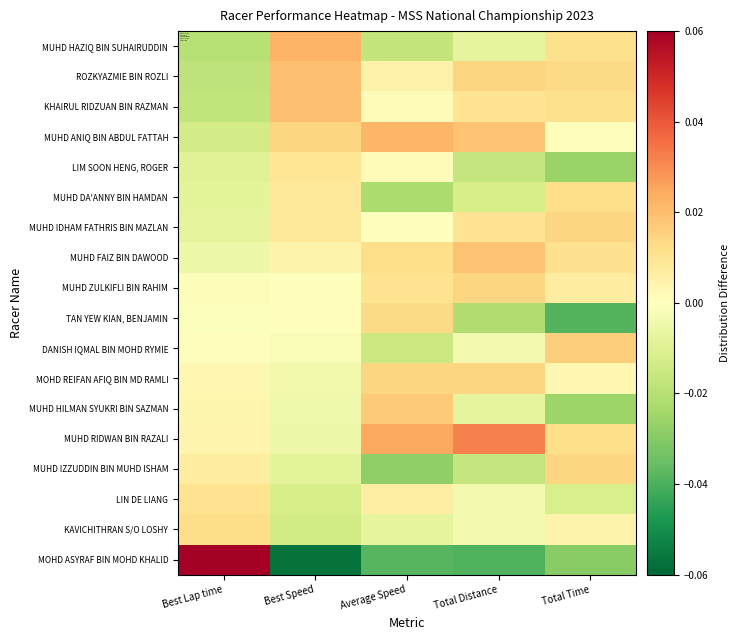

Reading left to right, what are all the values shown in this chart?

MUHD HAZIQ BIN SUHAIRUDDIN: Best Lap time=-0.0	Best Speed=0.0	Average Speed=-0.0	Total Distance=-0.0	Total Time=0.0
ROZKYAZMIE BIN ROZLI: Best Lap time=-0.0	Best Speed=0.0	Average Speed=0.0	Total Distance=0.0	Total Time=0.0
KHAIRUL RIDZUAN BIN RAZMAN: Best Lap time=-0.0	Best Speed=0.0	Average Speed=0.0	Total Distance=0.0	Total Time=0.0
MUHD ANIQ BIN ABDUL FATTAH: Best Lap time=-0.0	Best Speed=0.0	Average Speed=0.0	Total Distance=0.0	Total Time=0.0
LIM SOON HENG, ROGER: Best Lap time=-0.0	Best Speed=0.0	Average Speed=0.0	Total Distance=-0.0	Total Time=-0.0
MUHD DA'ANNY BIN HAMDAN: Best Lap time=-0.0	Best Speed=0.0	Average Speed=-0.0	Total Distance=-0.0	Total Time=0.0
MUHD IDHAM FATHRIS BIN MAZLAN: Best Lap time=-0.0	Best Speed=0.0	Average Speed=-0.0	Total Distance=0.0	Total Time=0.0
MUHD FAIZ BIN DAWOOD: Best Lap time=-0.0	Best Speed=0.0	Average Speed=0.0	Total Distance=0.0	Total Time=0.0
MUHD ZULKIFLI BIN RAHIM: Best Lap time=-0.0	Best Speed=0.0	Average Speed=0.0	Total Distance=0.0	Total Time=0.0
TAN YEW KIAN, BENJAMIN: Best Lap time=-0.0	Best Speed=-0.0	Average Speed=0.0	Total Distance=-0.0	Total Time=-0.0
DANISH IQMAL BIN MOHD RYMIE: Best Lap time=0.0	Best Speed=-0.0	Average Speed=-0.0	Total Distance=-0.0	Total Time=0.0
MOHD REIFAN AFIQ BIN MD RAMLI: Best Lap time=0.0	Best Speed=-0.0	Average Speed=0.0	Total Distance=0.0	Total Time=0.0
MUHD HILMAN SYUKRI BIN SAZMAN: Best Lap time=0.0	Best Speed=-0.0	Average Speed=0.0	Total Distance=-0.0	Total Time=-0.0
MUHD RIDWAN BIN RAZALI: Best Lap time=0.0	Best Speed=-0.0	Average Speed=0.0	Total Distance=0.0	Total Time=0.0
MUHD IZZUDDIN BIN MUHD ISHAM: Best Lap time=0.0	Best Speed=-0.0	Average Speed=-0.0	Total Distance=-0.0	Total Time=0.0
LIN DE LIANG: Best Lap time=0.0	Best Speed=-0.0	Average Speed=0.0	Total Distance=-0.0	Total Time=-0.0
KAVICHITHRAN S/O LOSHY: Best Lap time=0.0	Best Speed=-0.0	Average Speed=-0.0	Total Distance=-0.0	Total Time=0.0
MOHD ASYRAF BIN MOHD KHALID: Best Lap time=0.1	Best Speed=-0.1	Average Speed=-0.0	Total Distance=-0.0	Total Time=-0.0